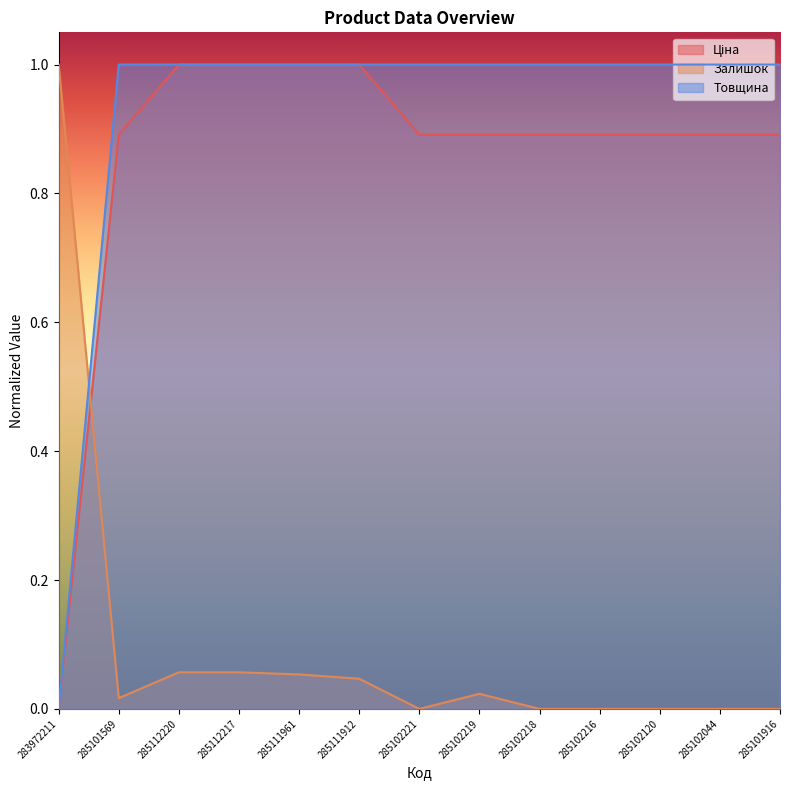

What position from the right is 285112220?

11